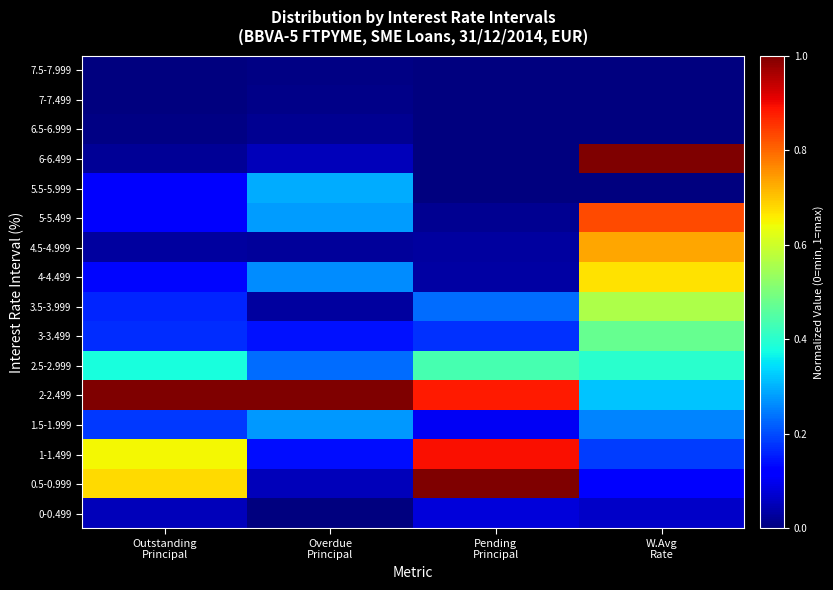

Reading right to left, what are all the values shown in this chart?

0-0.499: W.Avg
Rate=0.1	Pending
Principal=0.1	Overdue
Principal=0.0	Outstanding
Principal=0.1
0.5-0.999: W.Avg
Rate=0.1	Pending
Principal=1.0	Overdue
Principal=0.1	Outstanding
Principal=0.7
1-1.499: W.Avg
Rate=0.2	Pending
Principal=0.9	Overdue
Principal=0.1	Outstanding
Principal=0.6
1.5-1.999: W.Avg
Rate=0.3	Pending
Principal=0.1	Overdue
Principal=0.3	Outstanding
Principal=0.2
2-2.499: W.Avg
Rate=0.3	Pending
Principal=0.9	Overdue
Principal=1.0	Outstanding
Principal=1.0
2.5-2.999: W.Avg
Rate=0.4	Pending
Principal=0.4	Overdue
Principal=0.2	Outstanding
Principal=0.4
3-3.499: W.Avg
Rate=0.5	Pending
Principal=0.2	Overdue
Principal=0.1	Outstanding
Principal=0.2
3.5-3.999: W.Avg
Rate=0.6	Pending
Principal=0.2	Overdue
Principal=0.0	Outstanding
Principal=0.2
4-4.499: W.Avg
Rate=0.7	Pending
Principal=0.0	Overdue
Principal=0.3	Outstanding
Principal=0.1
4.5-4.999: W.Avg
Rate=0.7	Pending
Principal=0.0	Overdue
Principal=0.0	Outstanding
Principal=0.0
5-5.499: W.Avg
Rate=0.8	Pending
Principal=0.0	Overdue
Principal=0.3	Outstanding
Principal=0.1
5.5-5.999: W.Avg
Rate=0.0	Pending
Principal=0.0	Overdue
Principal=0.3	Outstanding
Principal=0.1
6-6.499: W.Avg
Rate=1.0	Pending
Principal=0.0	Overdue
Principal=0.1	Outstanding
Principal=0.0
6.5-6.999: W.Avg
Rate=0.0	Pending
Principal=0.0	Overdue
Principal=0.0	Outstanding
Principal=0.0
7-7.499: W.Avg
Rate=0.0	Pending
Principal=0.0	Overdue
Principal=0.0	Outstanding
Principal=0.0
7.5-7.999: W.Avg
Rate=0.0	Pending
Principal=0.0	Overdue
Principal=0.0	Outstanding
Principal=0.0